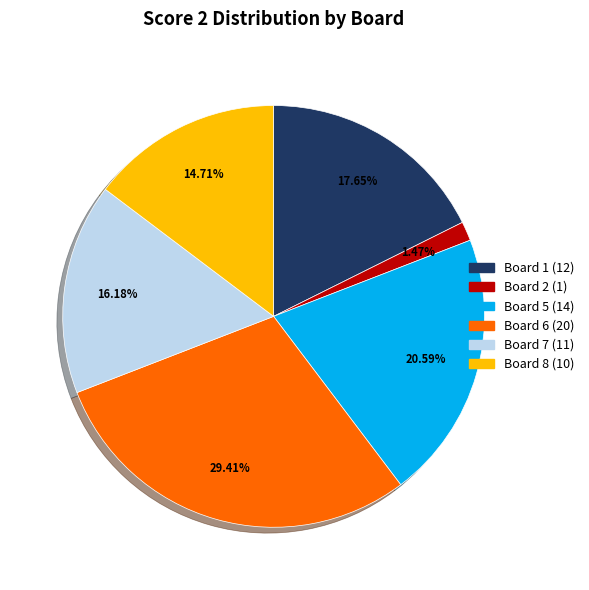

How many segments does this pie chart have?

6